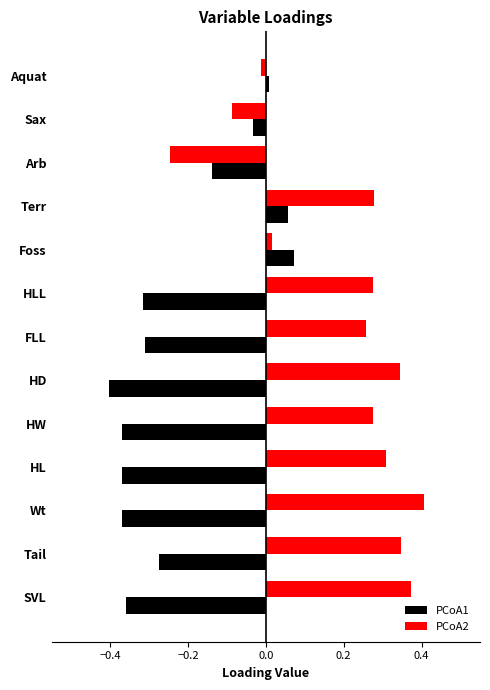

How many values in PCoA1 are above zero?

3